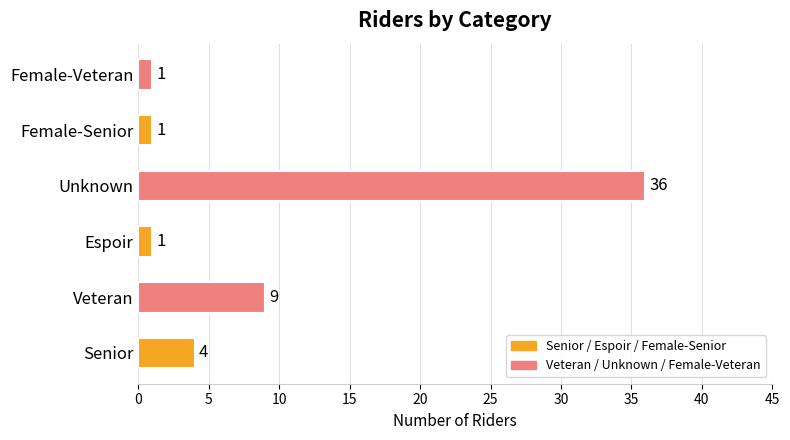

How many values are below 4?

3